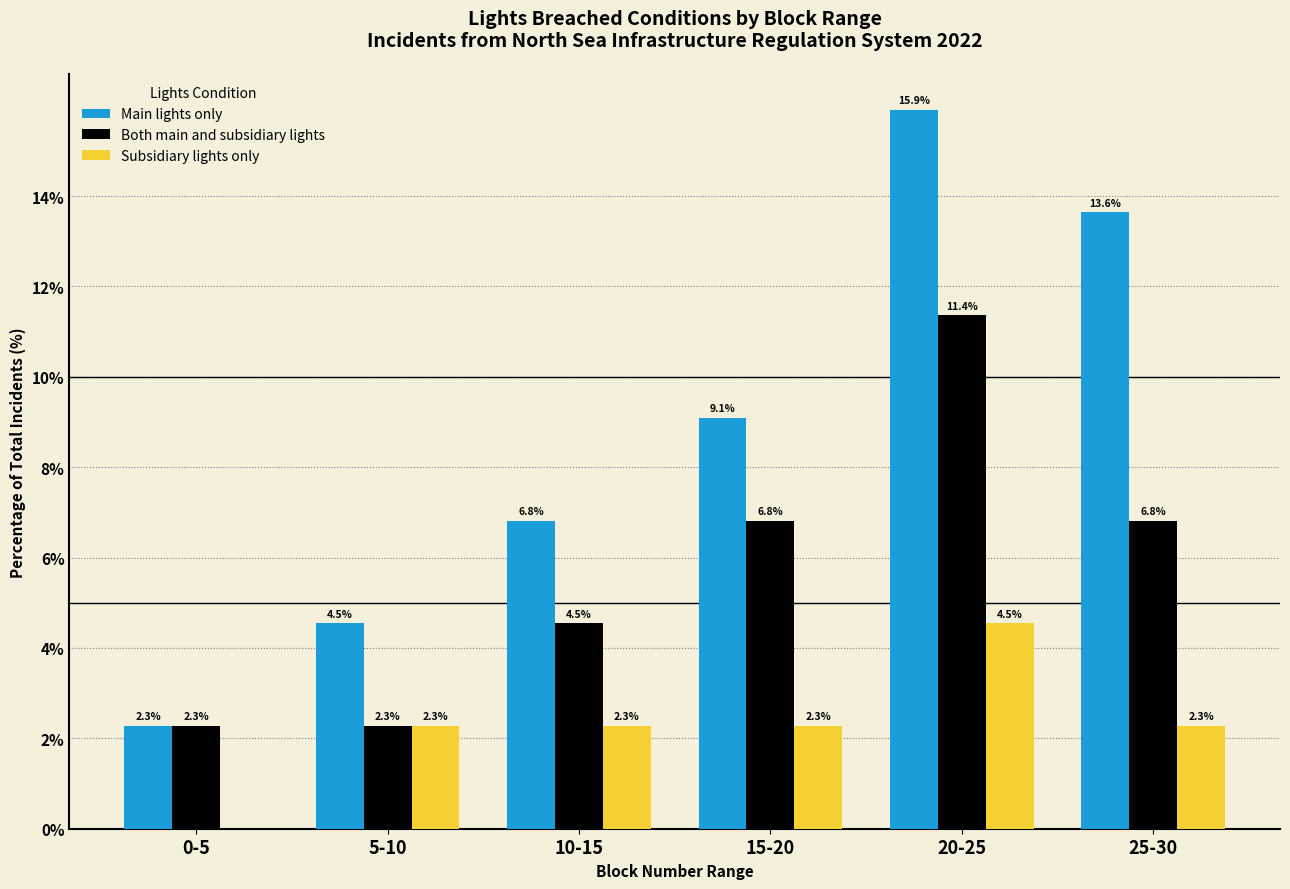

What is the average value of the Subsidiary lights only series?

2.3